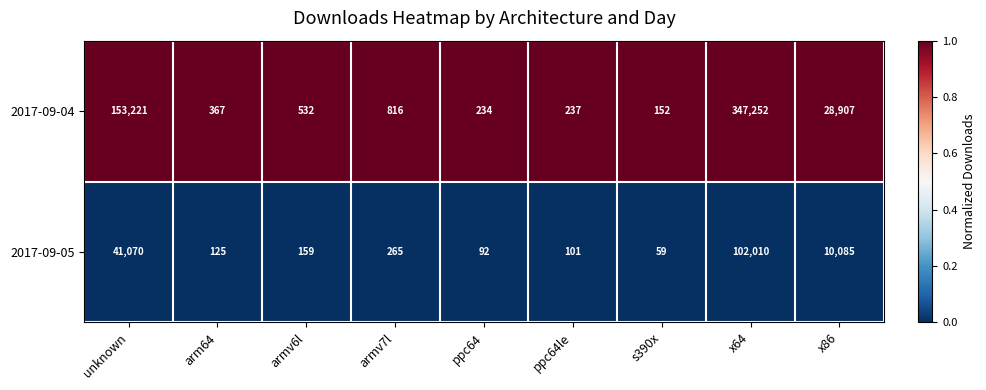

Is the value of 2017-09-05 at armv6l greater than the value of 2017-09-04 at x64?

No